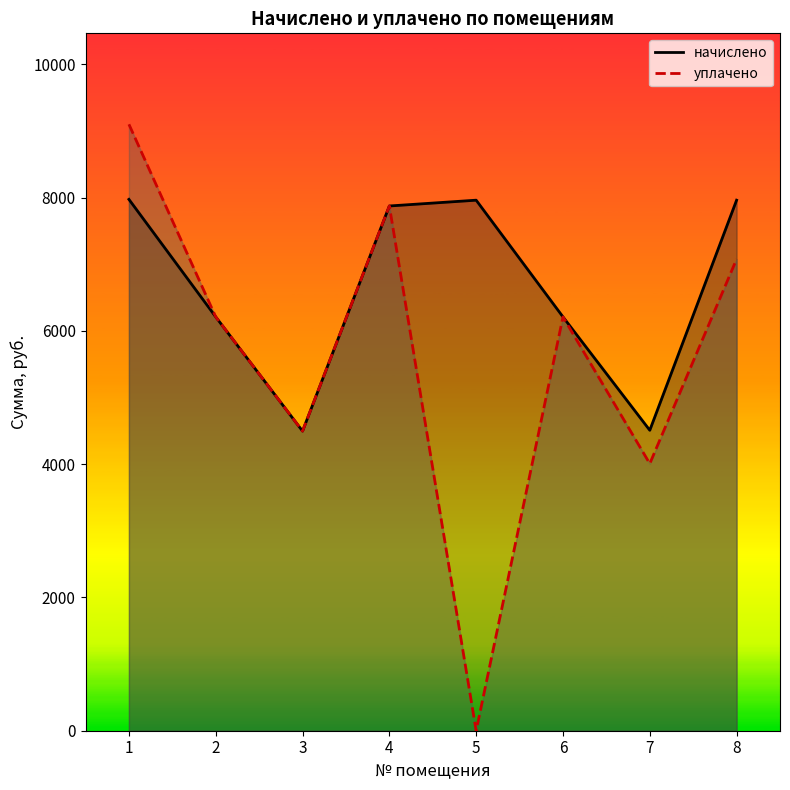

What is the difference between the maximum and minimum values in the начислено series?

3477.6